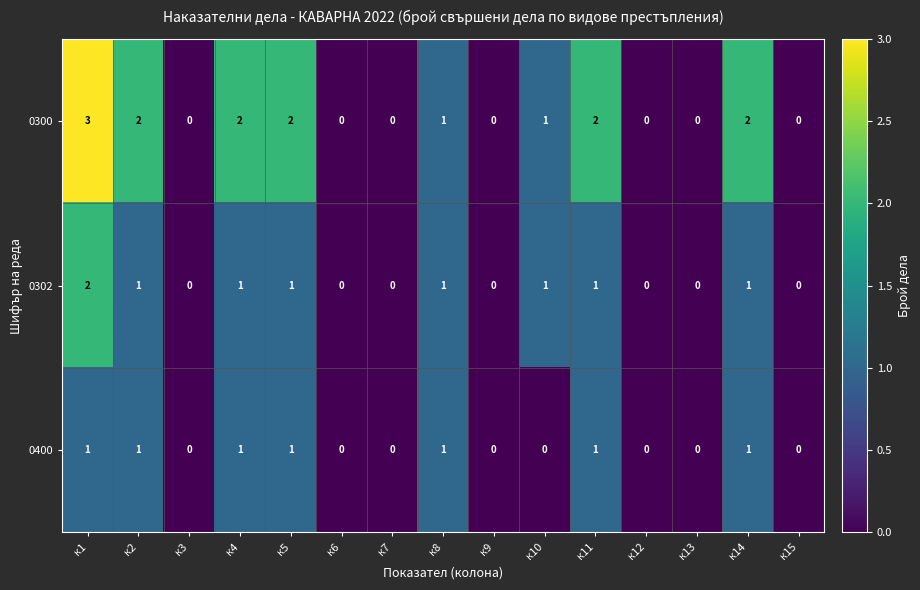

How many distinct data groups are displayed?

3